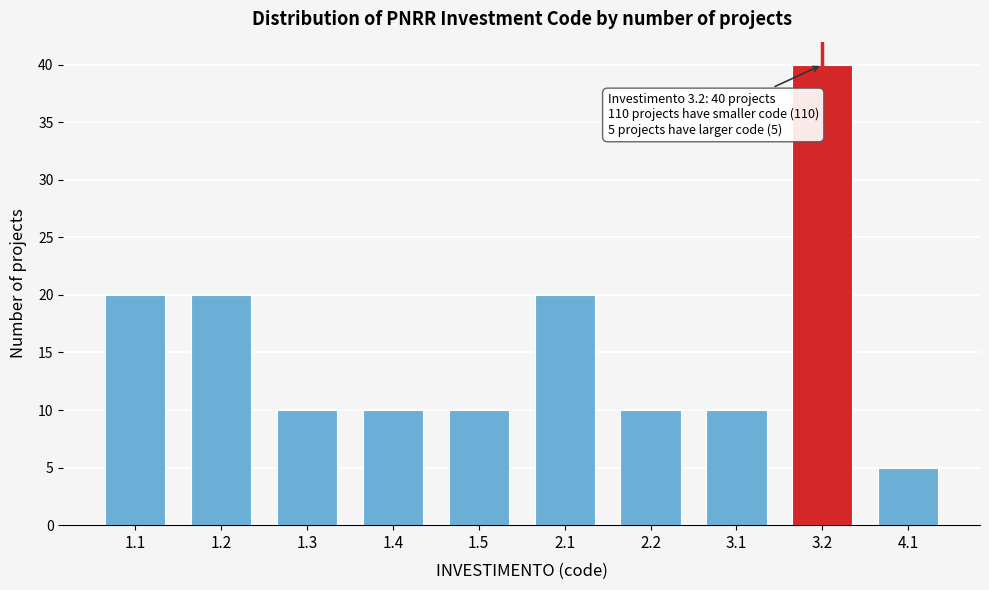

Reading left to right, what are all the values shown in this chart?

1.1=20	1.2=20	1.3=10	1.4=10	1.5=10	2.1=20	2.2=10	3.1=10	3.2=40	4.1=5